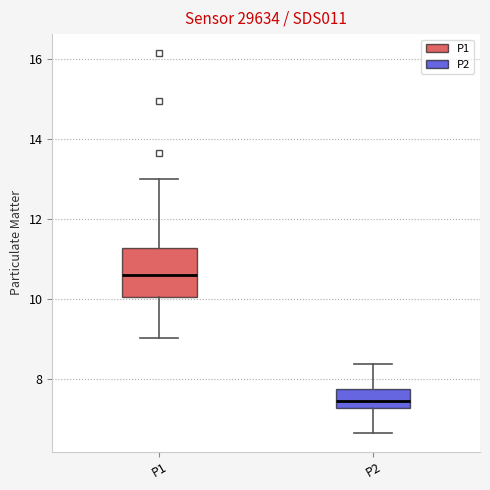

Reading left to right, transcribe this box plot: for each box, give where its median line is, the range the box spans, and where its two whiskers end, as read against the y-axis. The values are not printed on the chart, so give them approximately, as read against the axis.

P1: median 10.6, box 10.0 to 11.2, whiskers 9.0 to 13.0
P2: median 7.4, box 7.2 to 7.8, whiskers 6.6 to 8.4